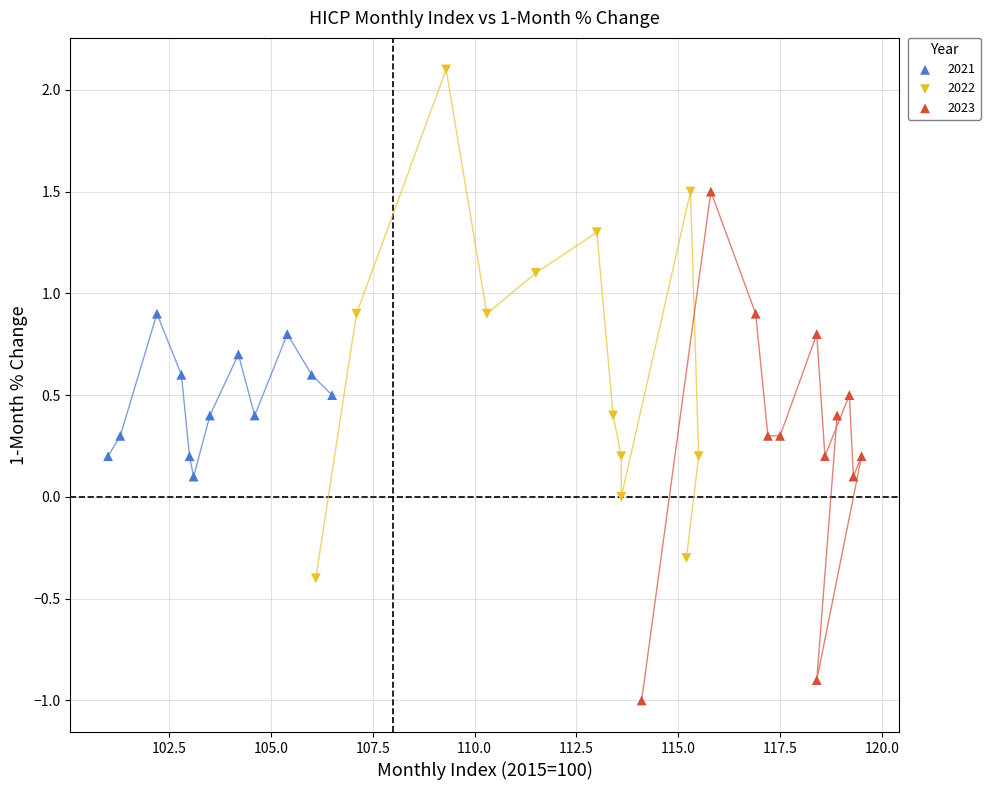

What are all the series names shown in the legend?

2021, 2022, 2023